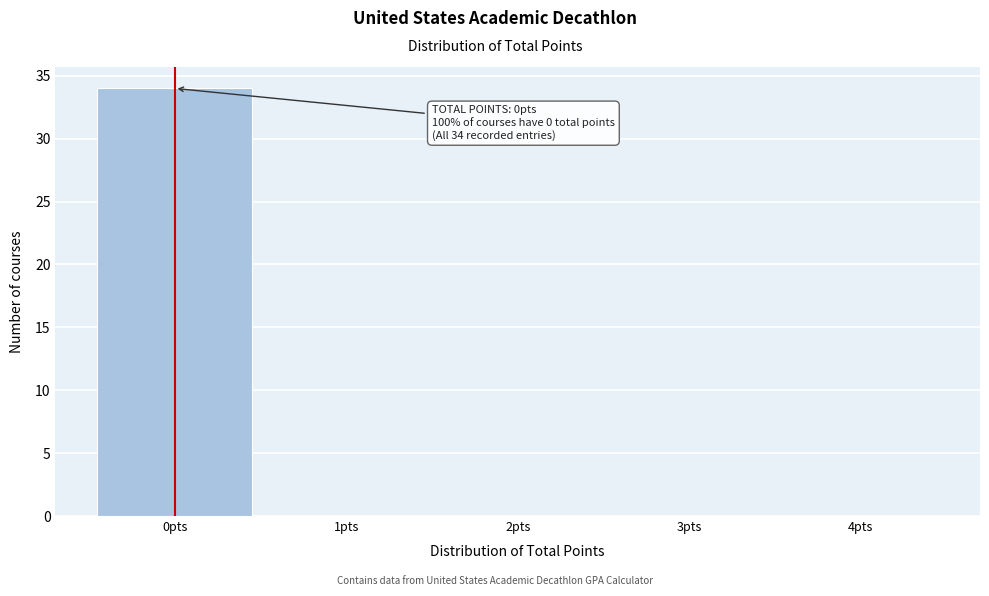

Over which range of the x-axis is the bar tallest?

-0.5 to 0.5